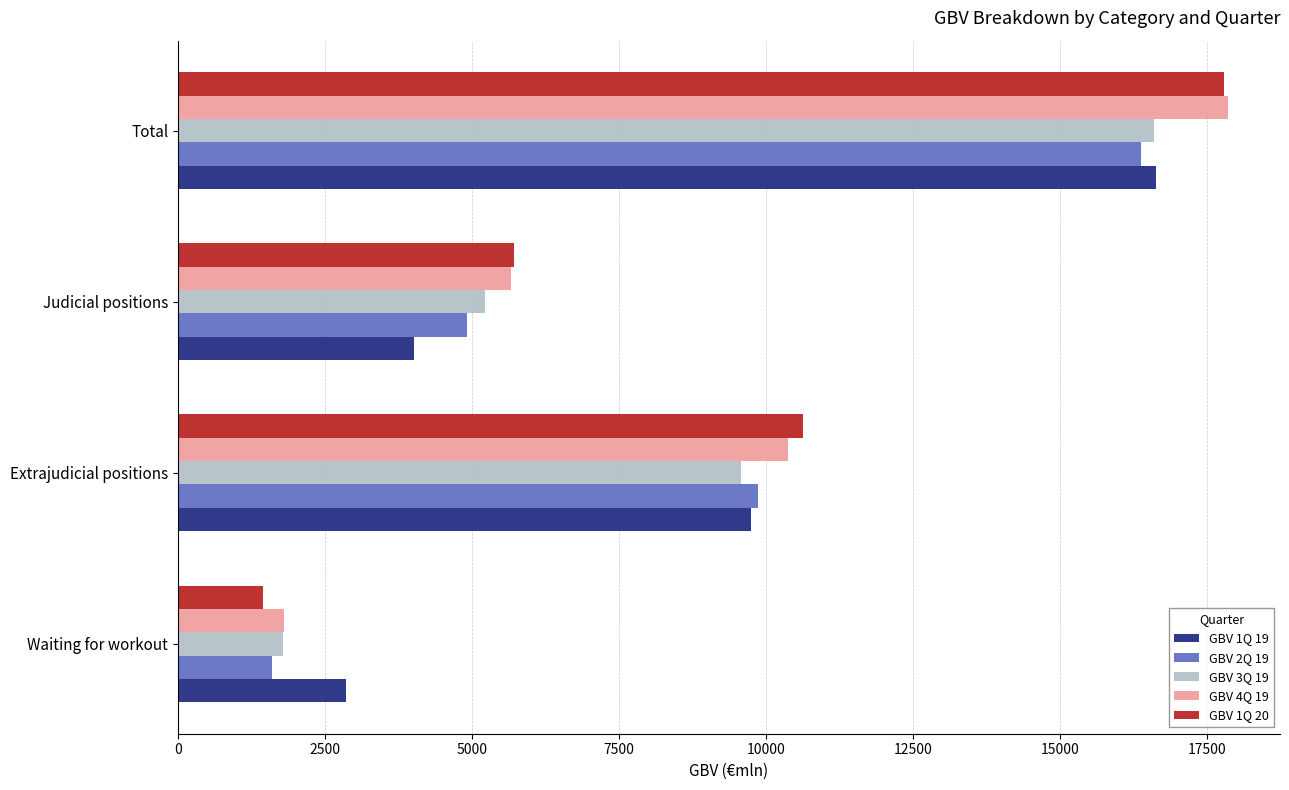

Which category has the highest value across all series?

Total